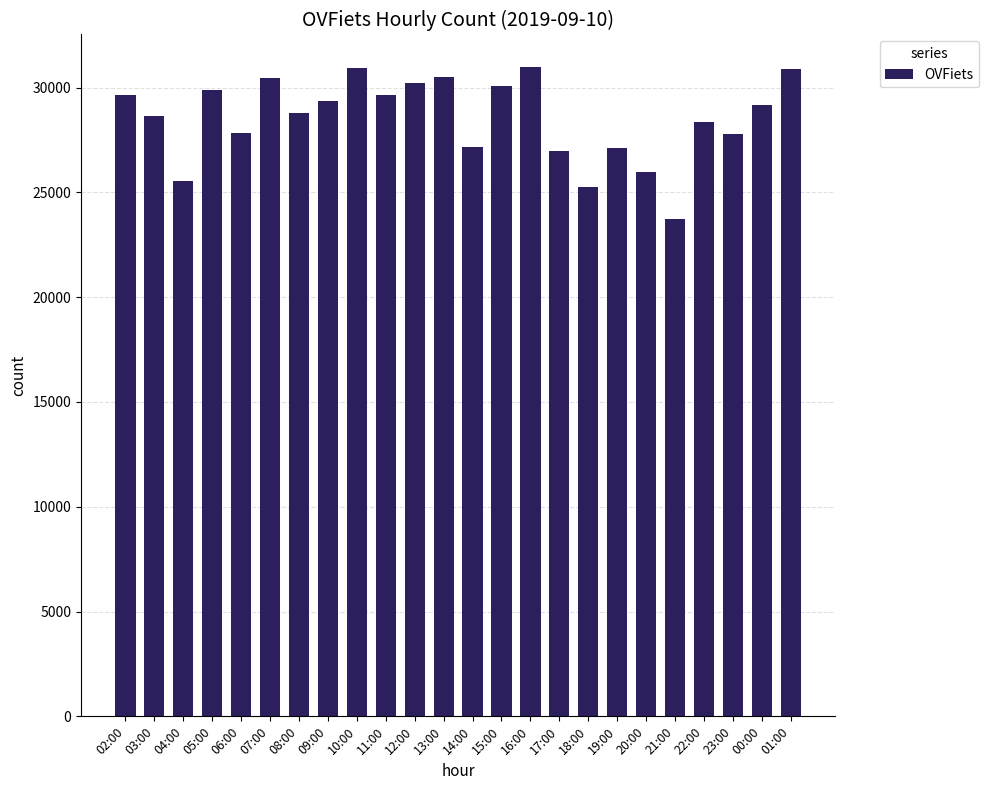

What is the difference between the second highest and second lowest values?

5685